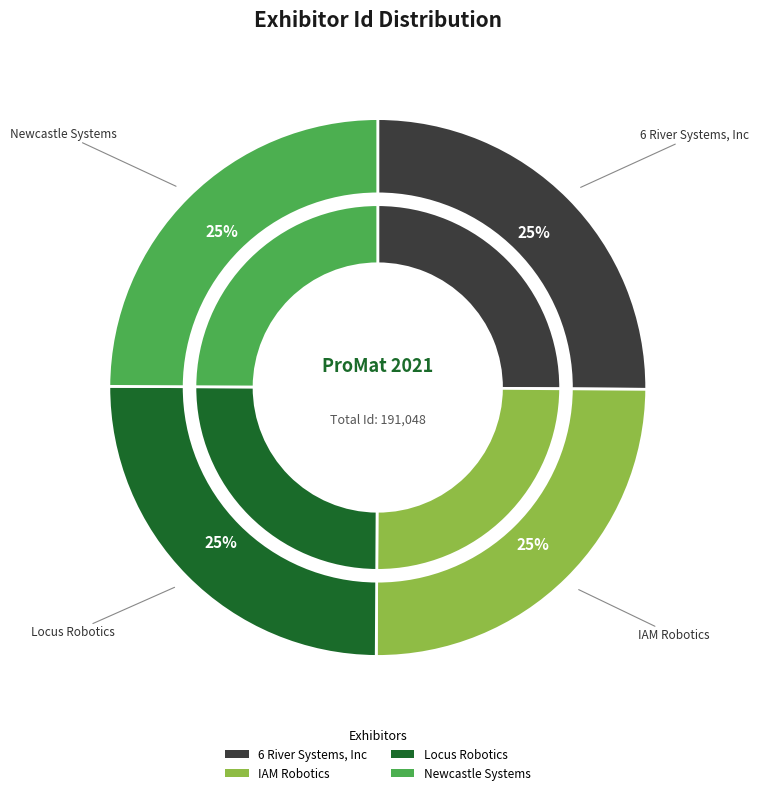

True or false: IAM Robotics accounts for 11% of the total.

False